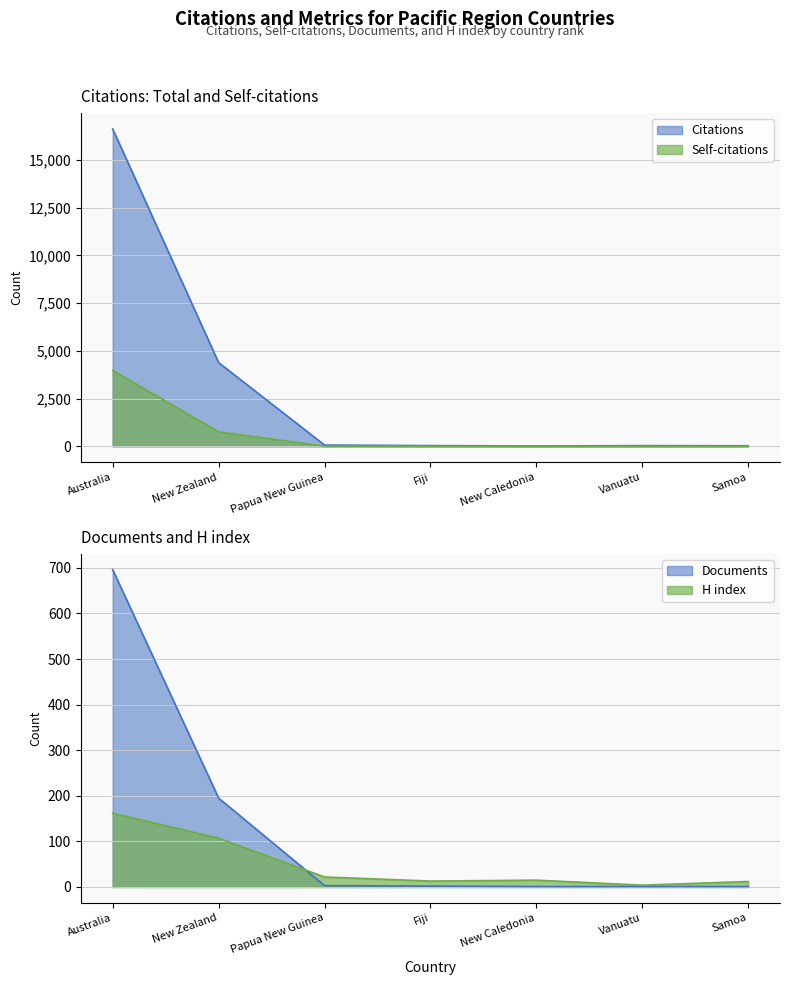

Is it true that Citations equals 4381 at New Zealand?

True